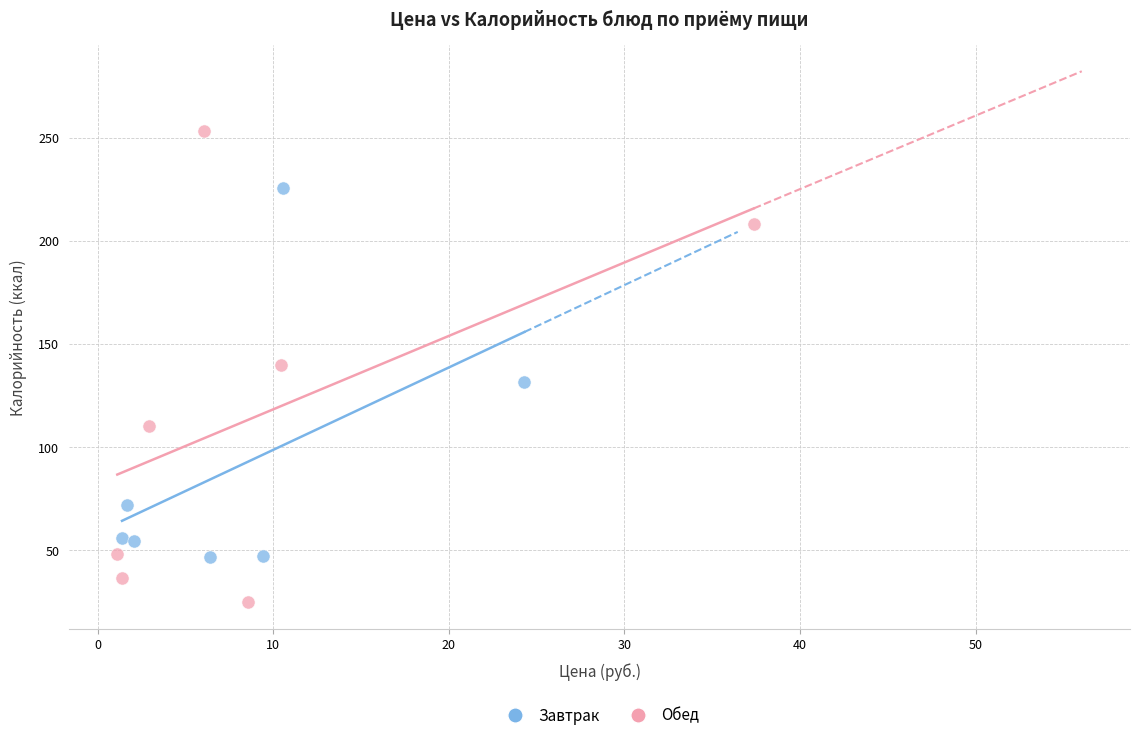

Which series has the largest Y range (max minus min)?

Обед